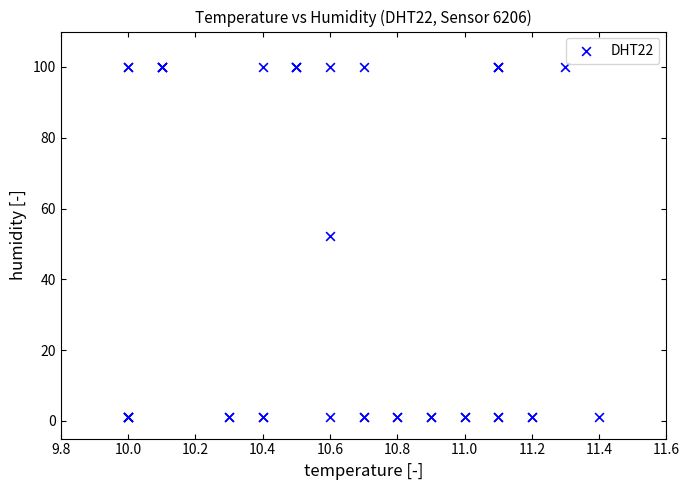

What Y value in the scatter plot is closest to 50?

52.1